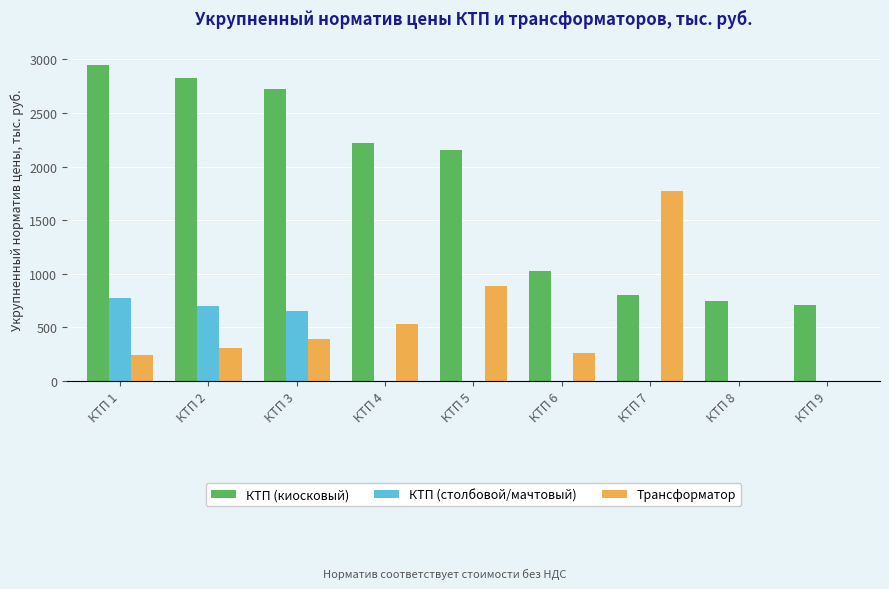

What is the maximum value shown in the chart?

2944